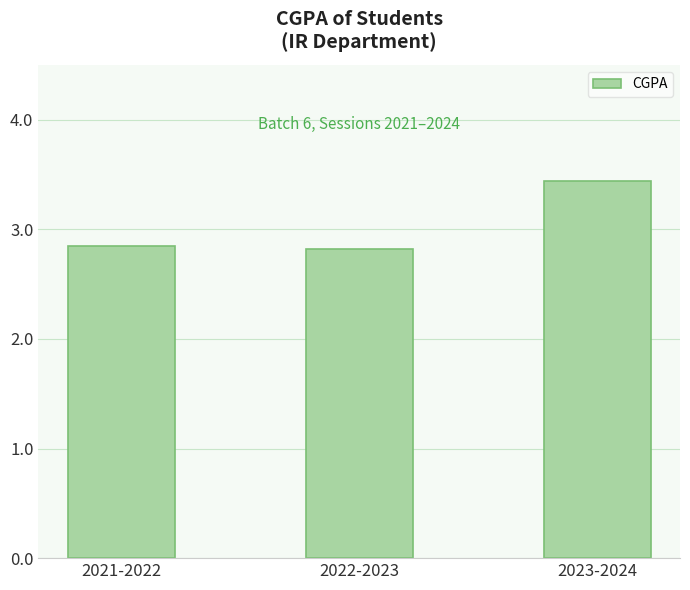

What is the label of the 2nd bar from the left?

2022-2023